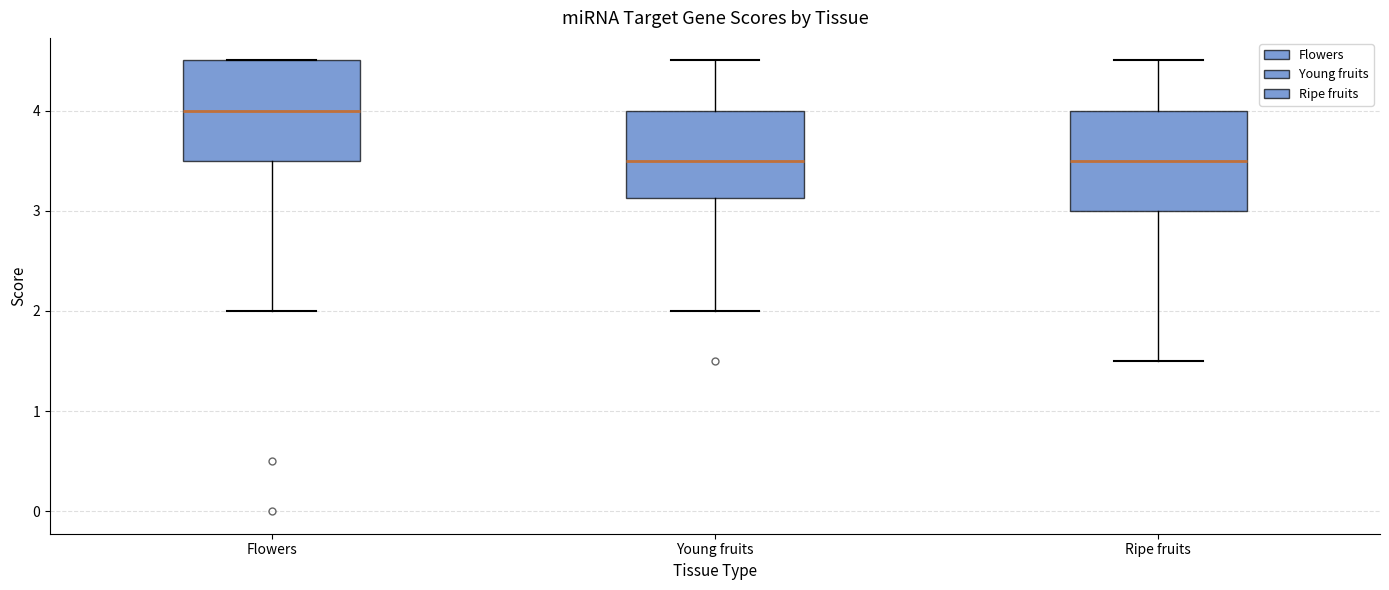

Reading left to right, read every box against the y-axis: the position of its median line, the range the box covers, and the ends of its whiskers. The values are not printed on the chart, so give them approximately, as read against the axis.

Flowers: median 4.0, box 3.5 to 4.5, whiskers 2.0 to 4.5
Young fruits: median 3.5, box 3.1 to 4.0, whiskers 2.0 to 4.5
Ripe fruits: median 3.5, box 3.0 to 4.0, whiskers 1.5 to 4.5